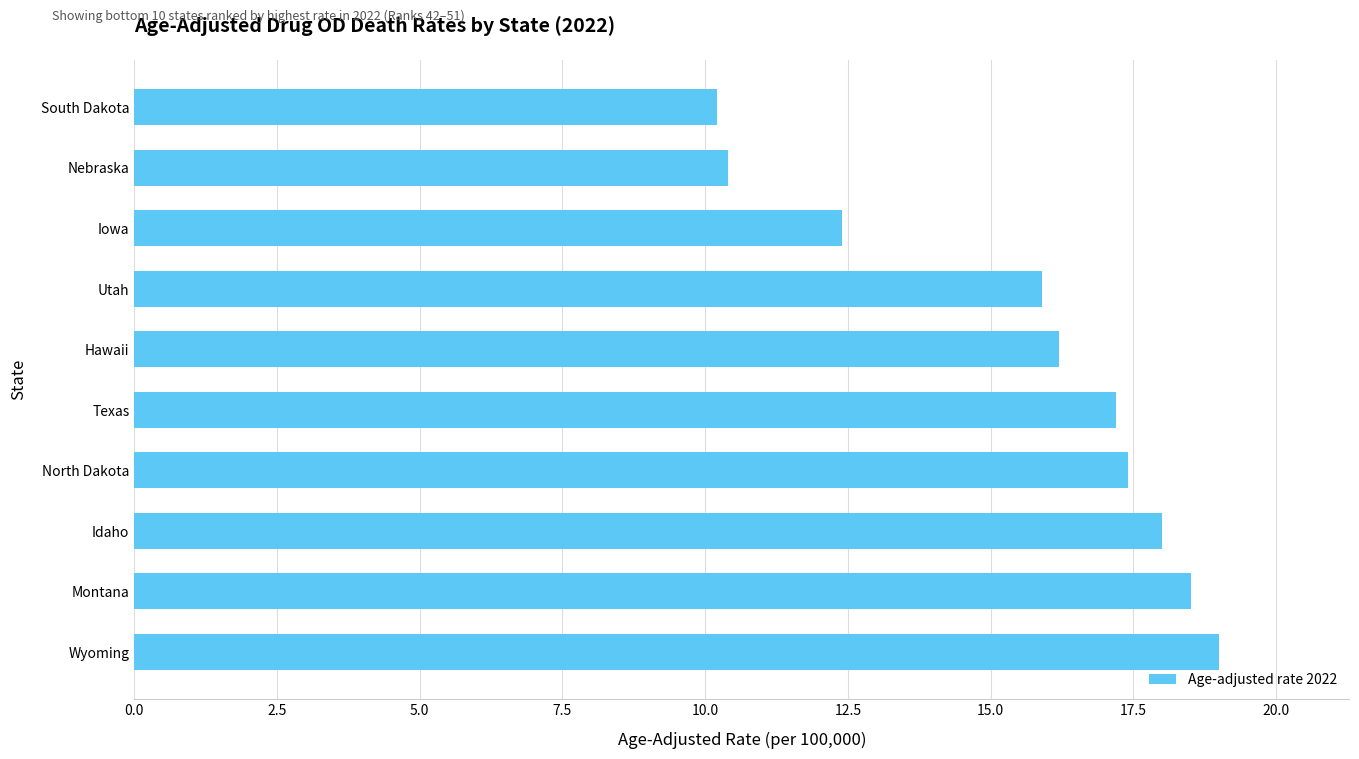

What is the minimum value shown in the chart?

10.2